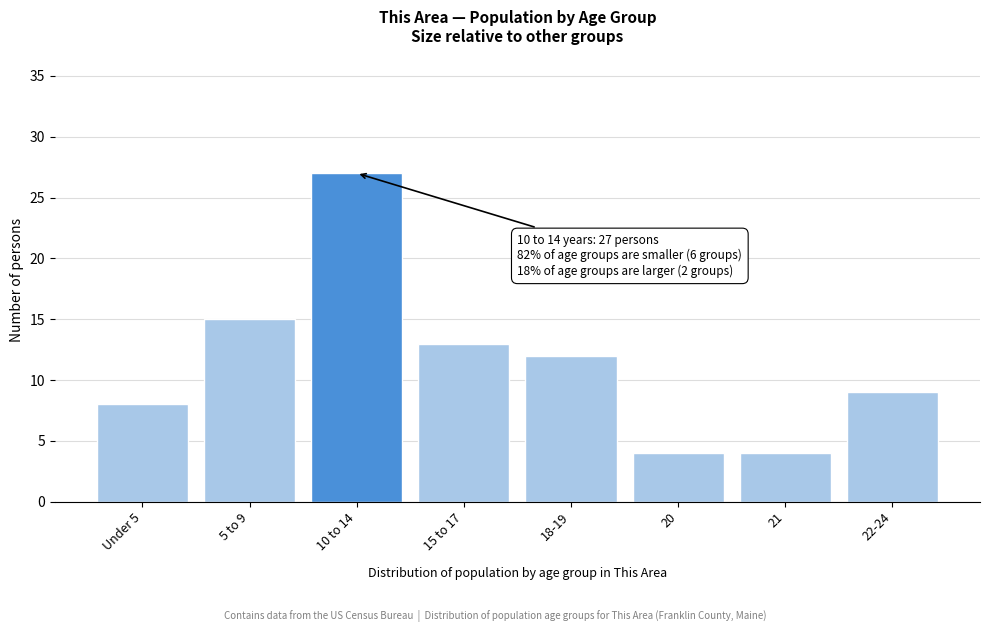

Reading right to left, extract all data points from this chart.

22-24=9	21=4	20=4	18-19=12	15 to 17=13	10 to 14=27	5 to 9=15	Under 5=8